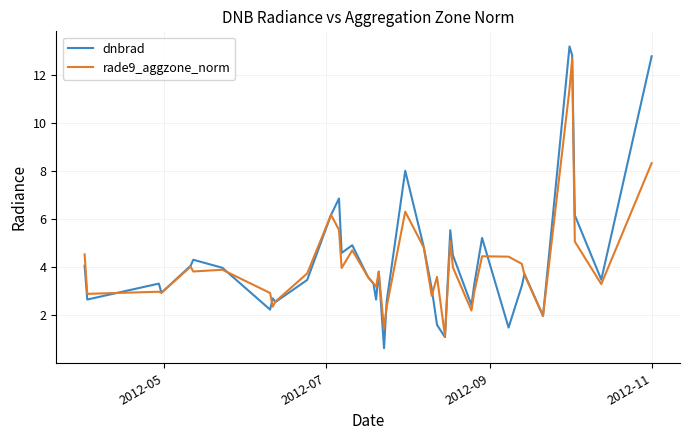

Which series has the largest range (max minus min)?

dnbrad